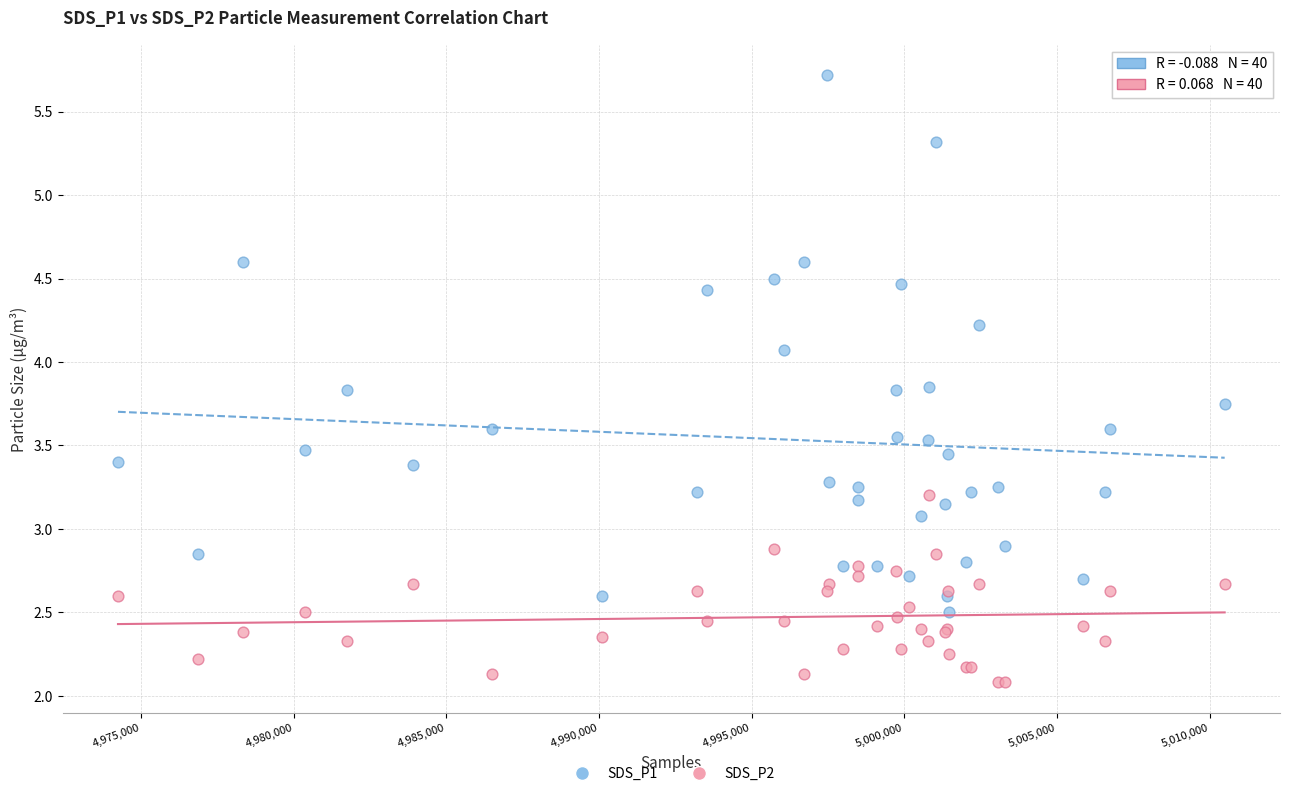

Which series reaches the maximum Y coordinate?

SDS_P1